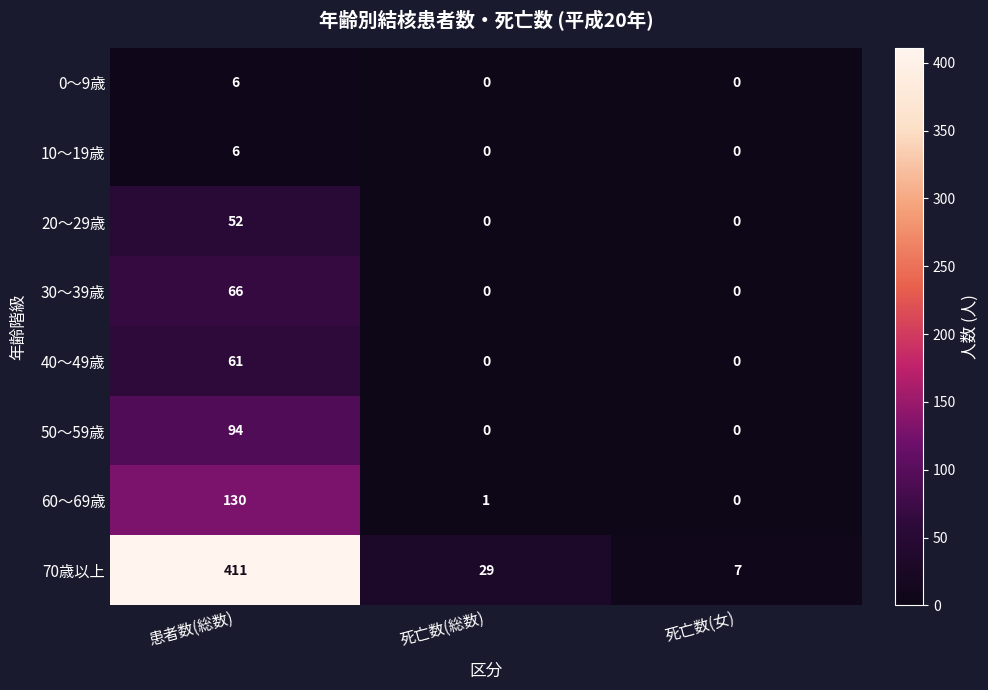

At which category is the sum across all series the highest?

患者数(総数)